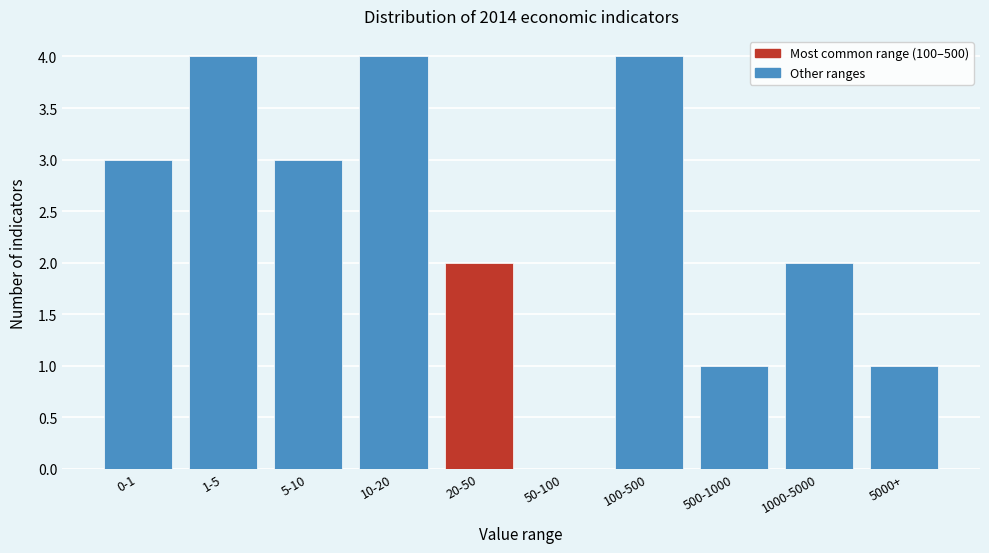

Reading right to left, transcribe all the data shown in this chart.

5000+=1	1000-5000=2	500-1000=1	100-500=4	50-100=0	20-50=2	10-20=4	5-10=3	1-5=4	0-1=3